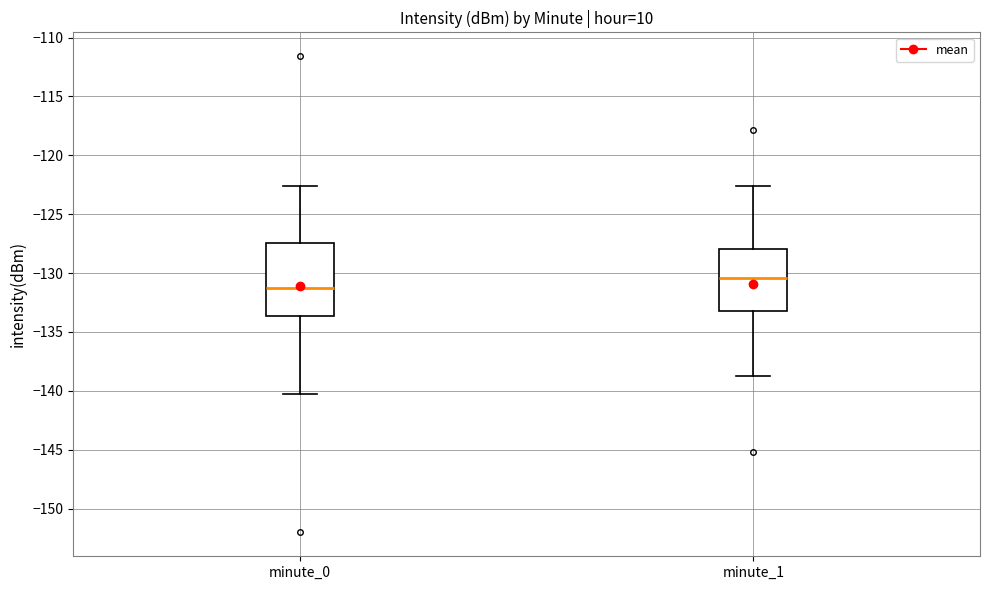

Which box's median line is the highest?

minute_1